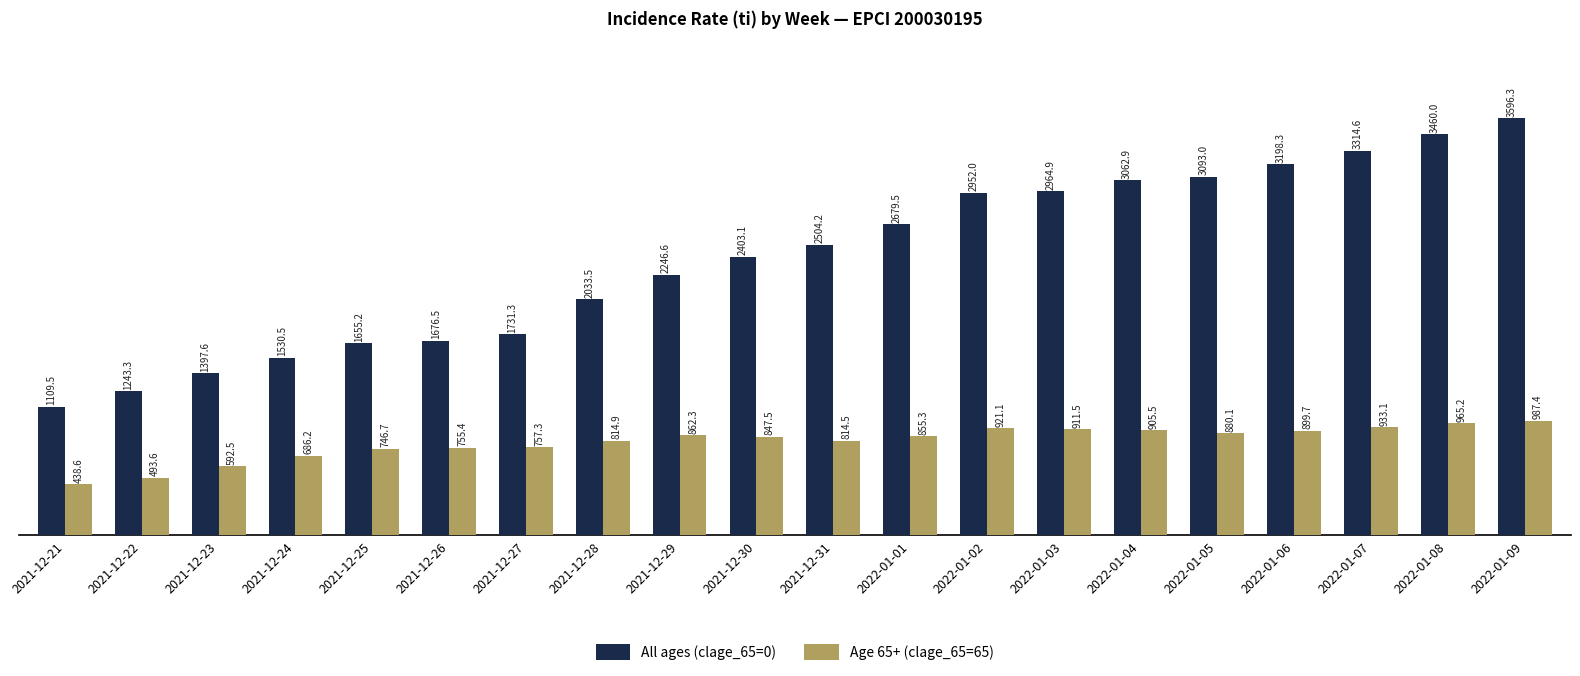

What is the sum of the All ages (clage_65=0) values at 2022-01-02 and 2022-01-07?

6266.6